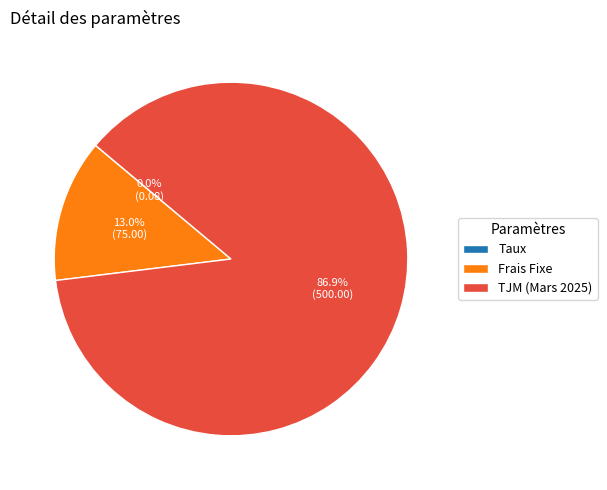

Between TJM (Mars 2025) and Frais Fixe, which is larger?

TJM (Mars 2025)